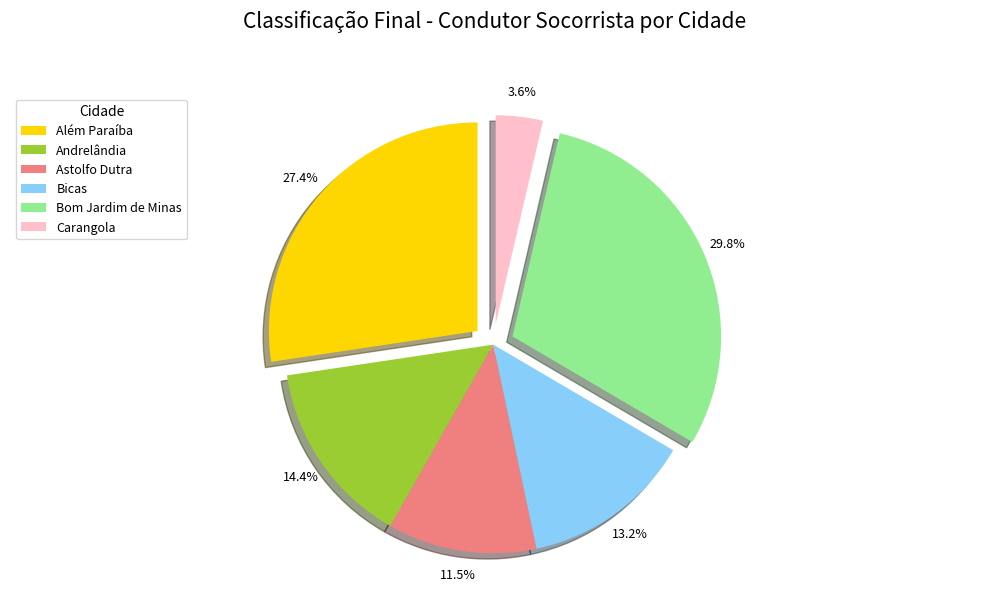

Which has a higher value, Bicas or Carangola?

Bicas